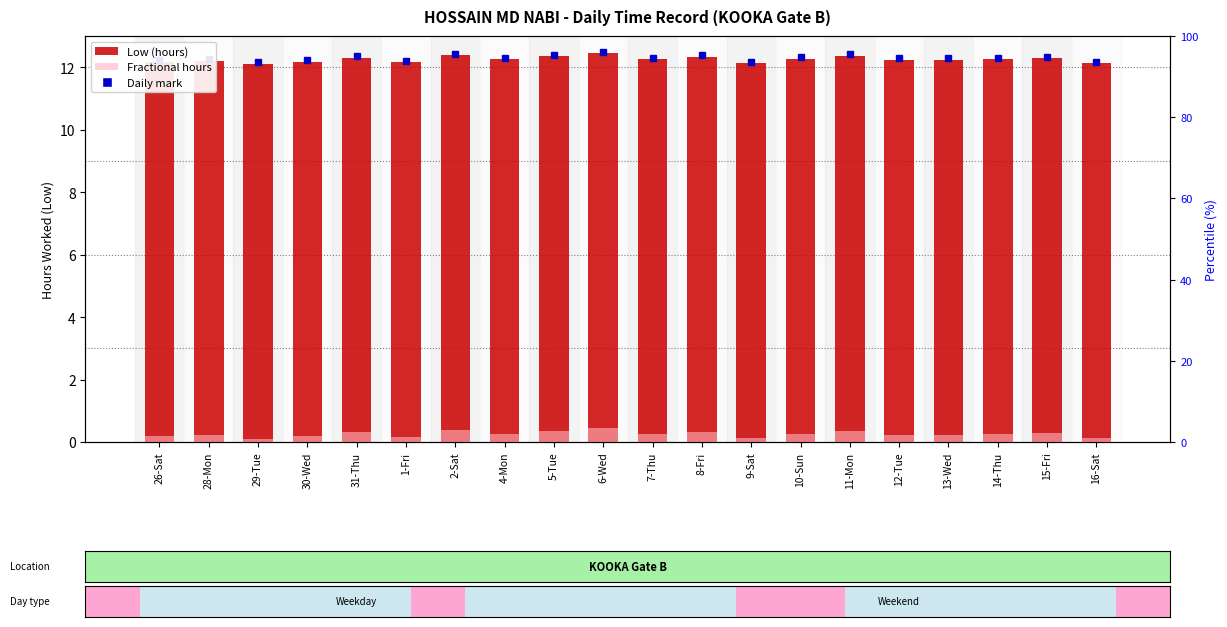

Reading right to left, list all the values displayed in this chart.

Low (hours): 16-Sat=12.1	15-Fri=12.3	14-Thu=12.3	13-Wed=12.2	12-Tue=12.2	11-Mon=12.4	10-Sun=12.3	9-Sat=12.1	8-Fri=12.3	7-Thu=12.2	6-Wed=12.4	5-Tue=12.3	4-Mon=12.2	2-Sat=12.4	1-Fri=12.2	31-Thu=12.3	30-Wed=12.2	29-Tue=12.1	28-Mon=12.2	26-Sat=12.2
Fractional hours: 16-Sat=0.1	15-Fri=0.3	14-Thu=0.3	13-Wed=0.2	12-Tue=0.2	11-Mon=0.4	10-Sun=0.3	9-Sat=0.1	8-Fri=0.3	7-Thu=0.2	6-Wed=0.4	5-Tue=0.3	4-Mon=0.2	2-Sat=0.4	1-Fri=0.2	31-Thu=0.3	30-Wed=0.2	29-Tue=0.1	28-Mon=0.2	26-Sat=0.2